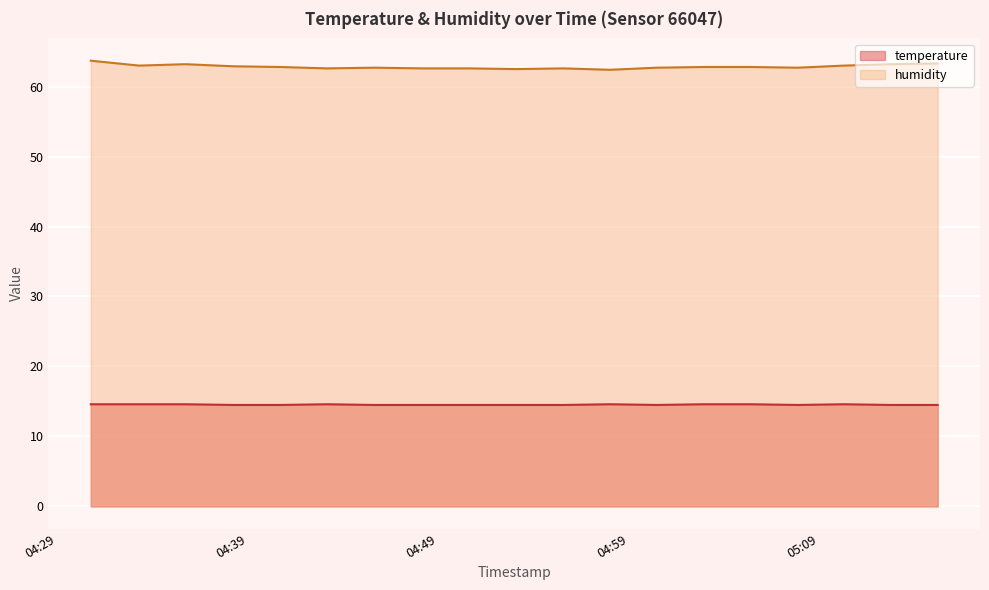

True or false: temperature and humidity cross at least once.

False